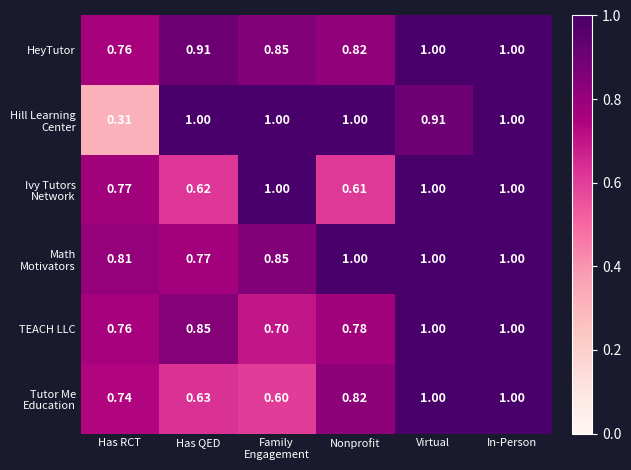

At which category is the sum across all series the highest?

In-Person